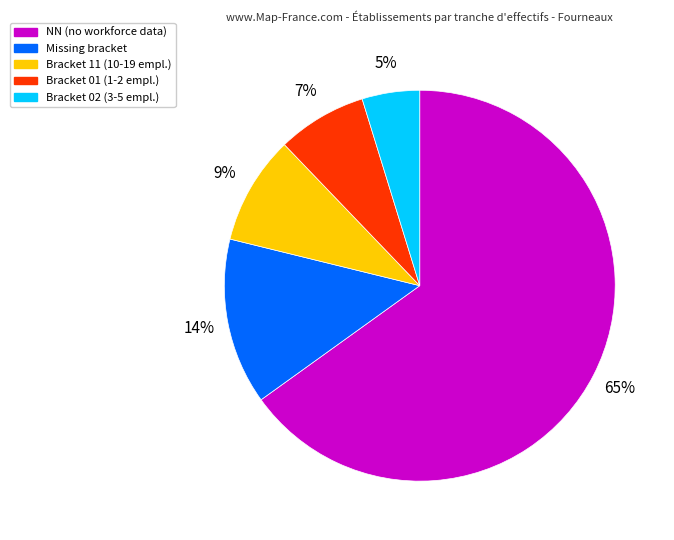

To the nearest percent, what is the average slice percentage?

20%